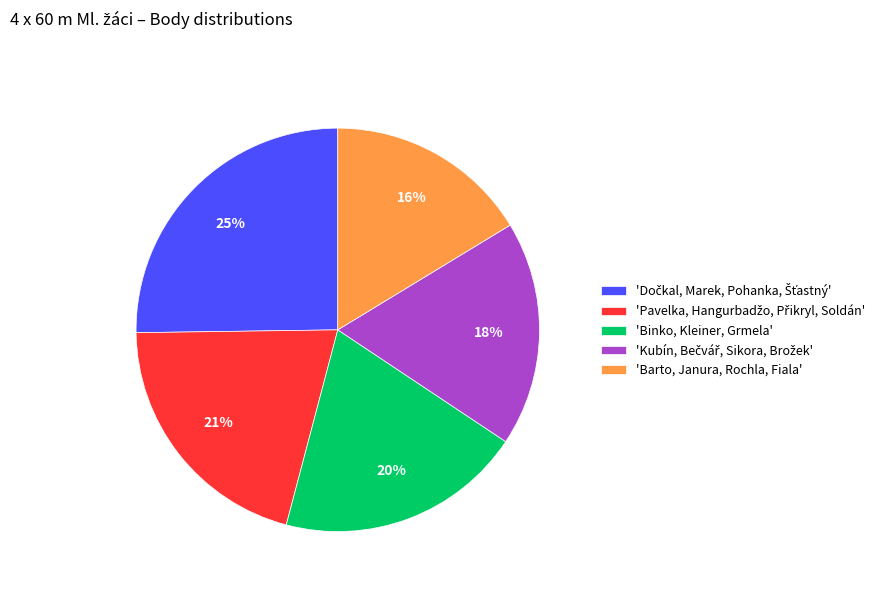

Is it true that 'Binko, Kleiner, Grmela' is 20% of the pie?

True